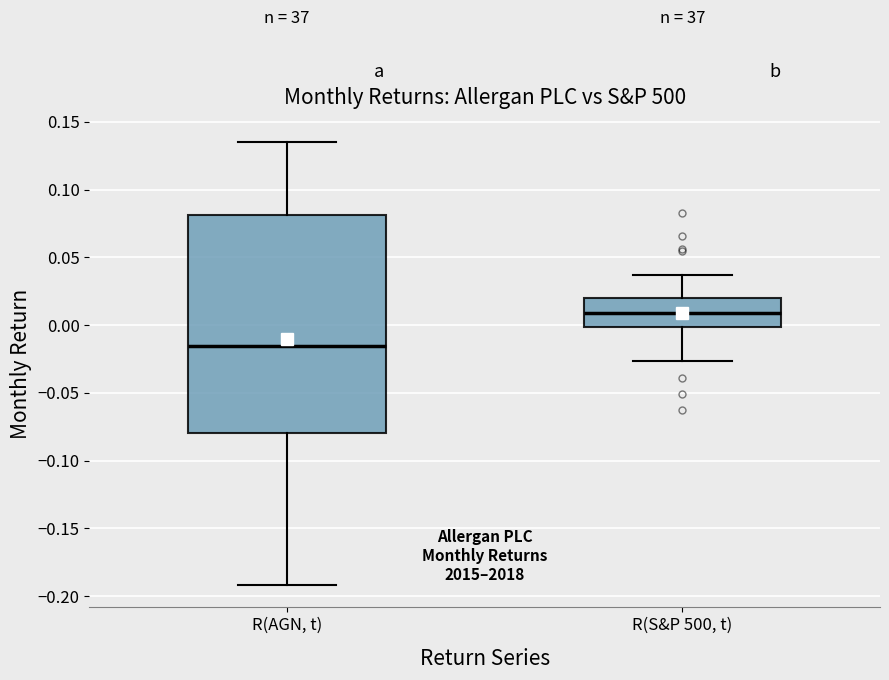

Where is the lower edge of the box for R(AGN, t) on the y-axis? The values are not printed on the chart, so give them approximately, as read against the axis.

-0.080